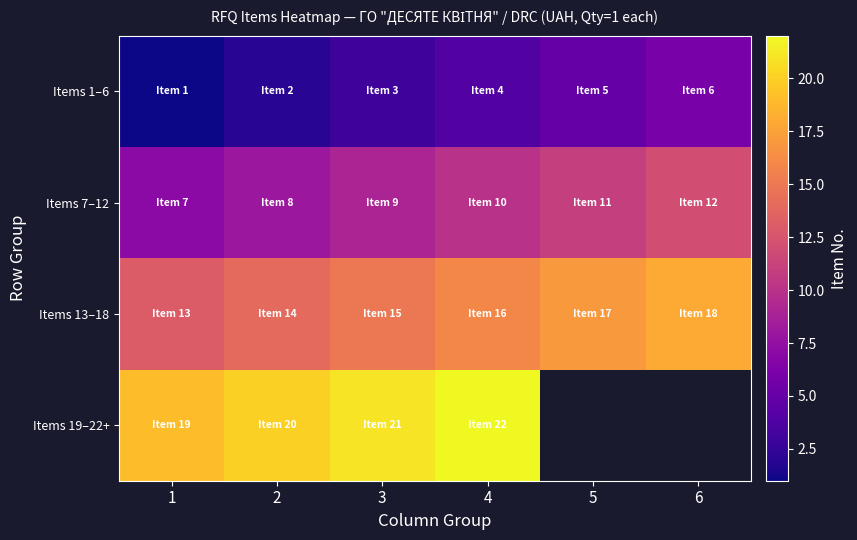

What is the sum of the Items 19–22+ values at 3 and 4?

43.0